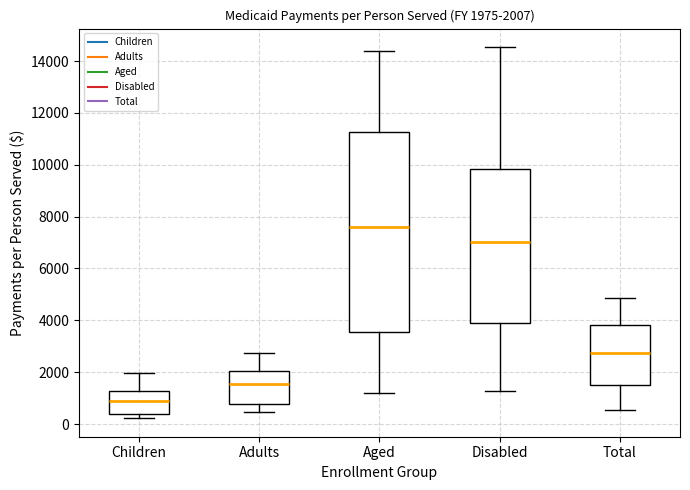

Comparing the boxes themselves (not the whiskers), which one is the tallest?

Aged